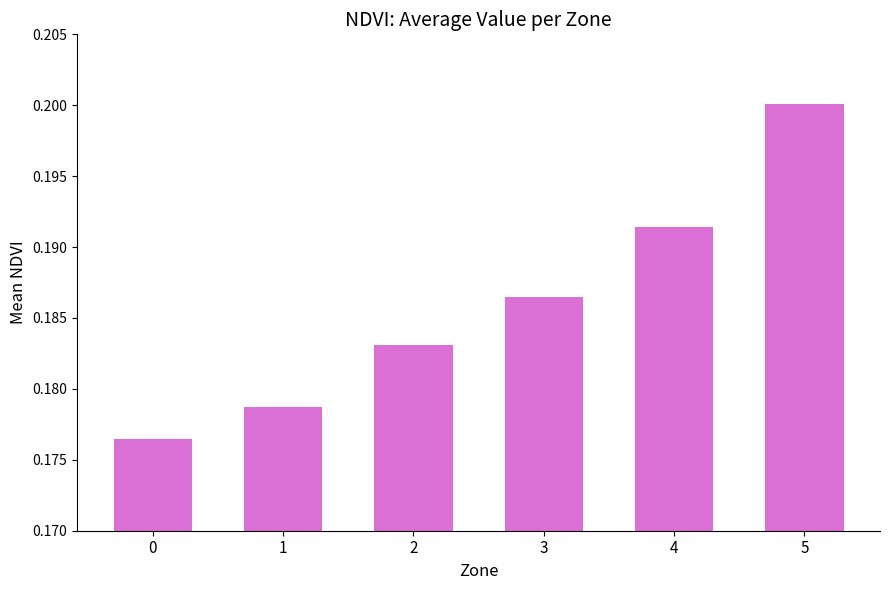

How many values are between 0 and 1?

6